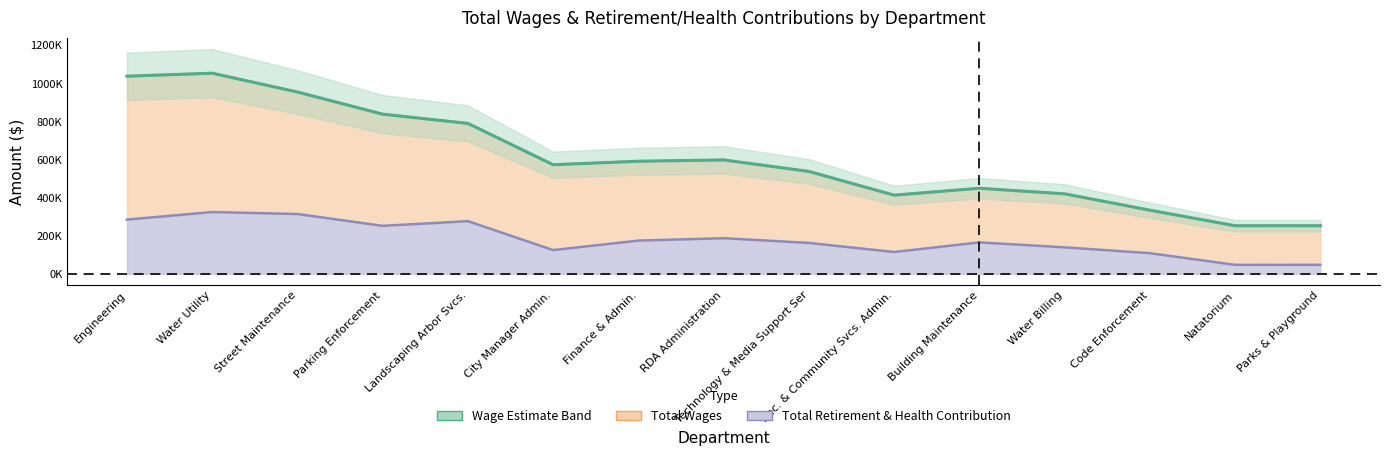

True or false: Total Wages has more than 0 interior local peaks.

True